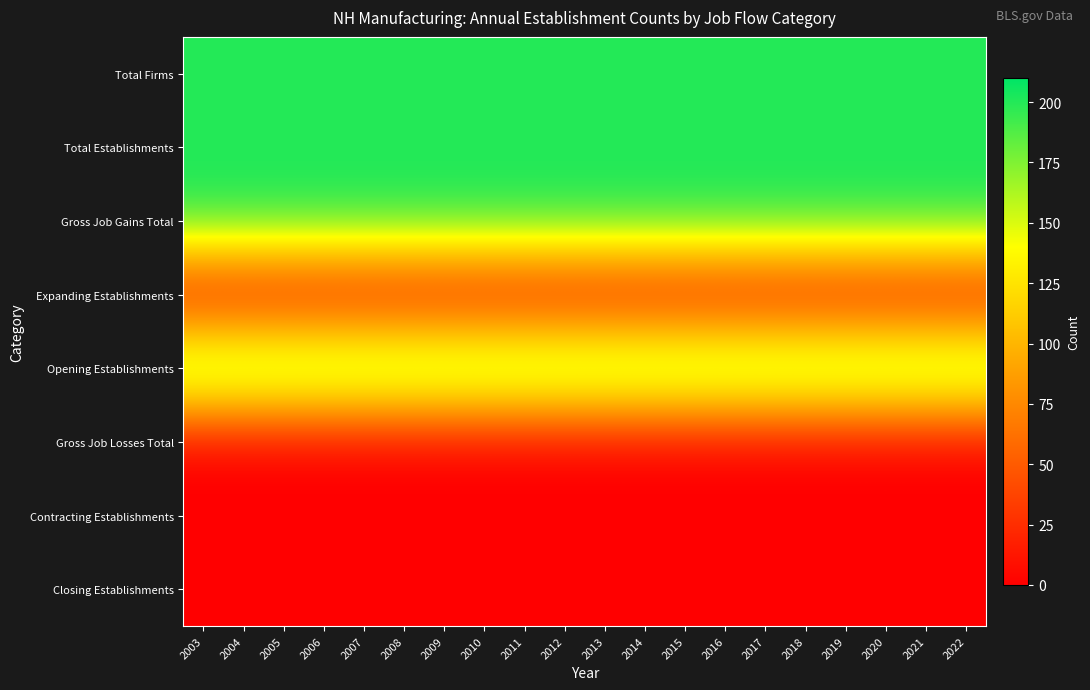

At which category is the sum across all series the highest?

2003